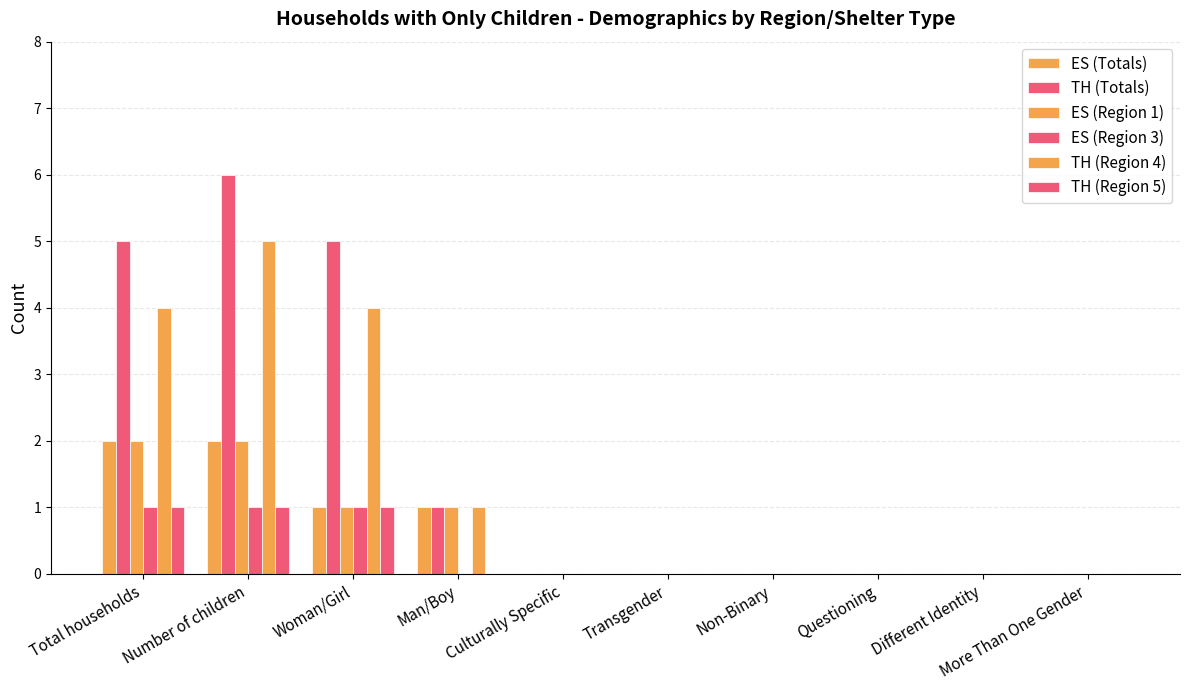

What value does the TH (Totals) series have at Man/Boy?

1